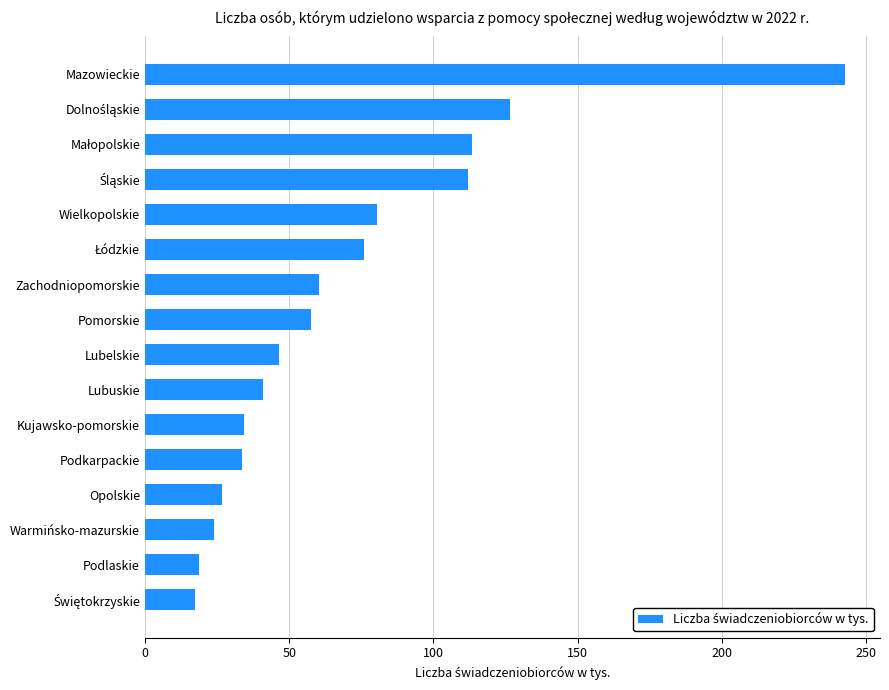

Is it true that the value at Pomorskie is 102.9?

False